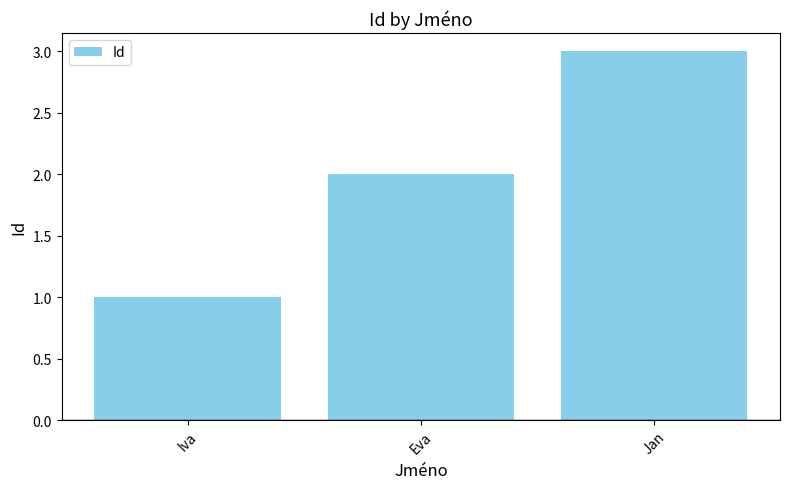

The chart shows a value of 1 at Jan. True or false?

False